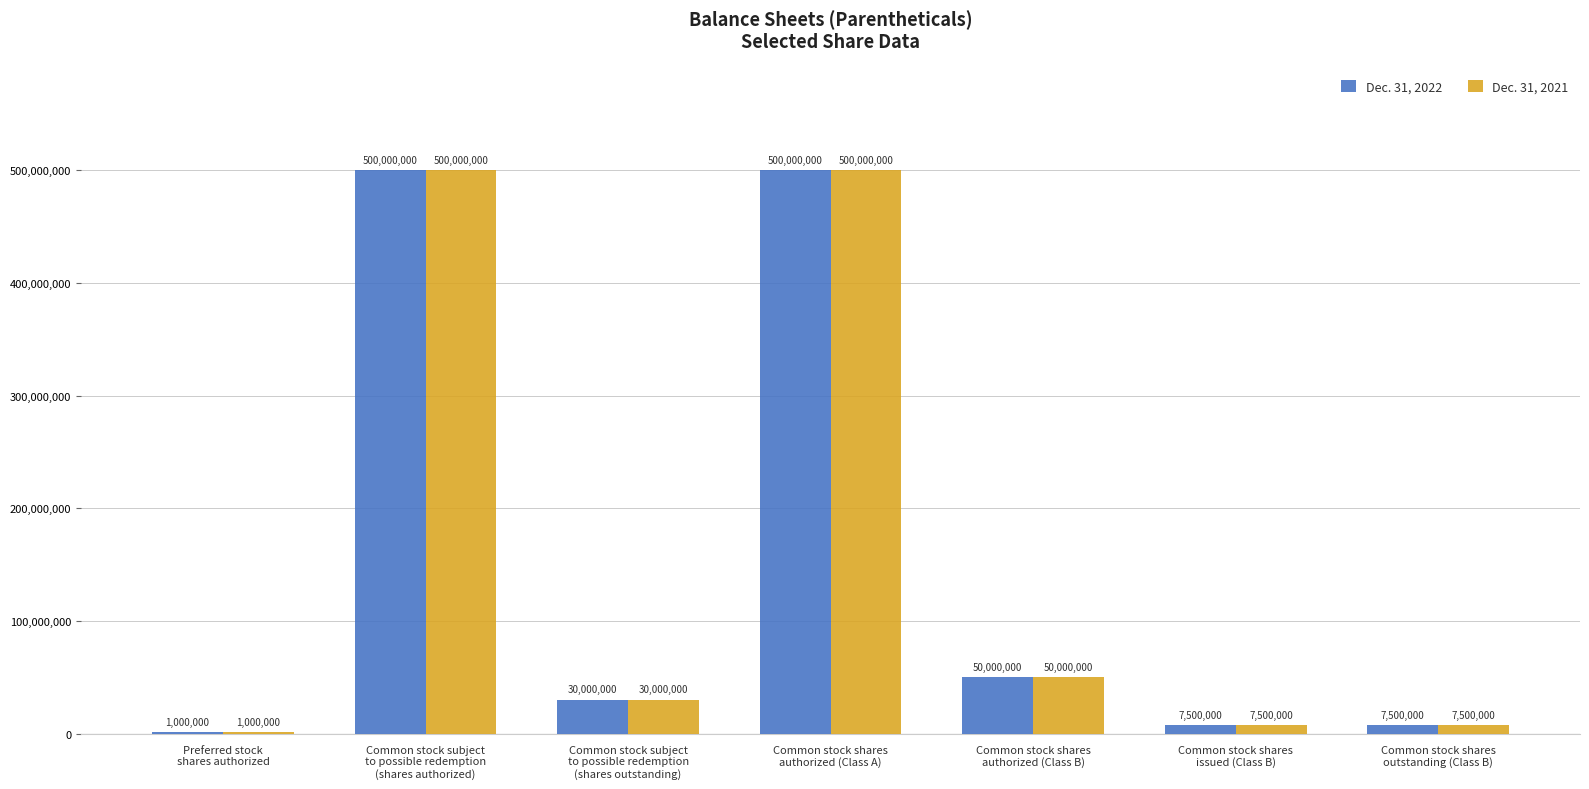

What is the maximum value shown in the chart?

500000000